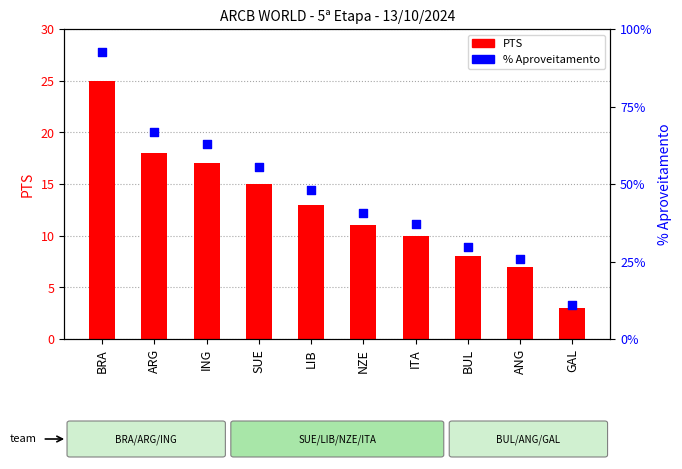

At how many categories does at least one series exceed 4?

9